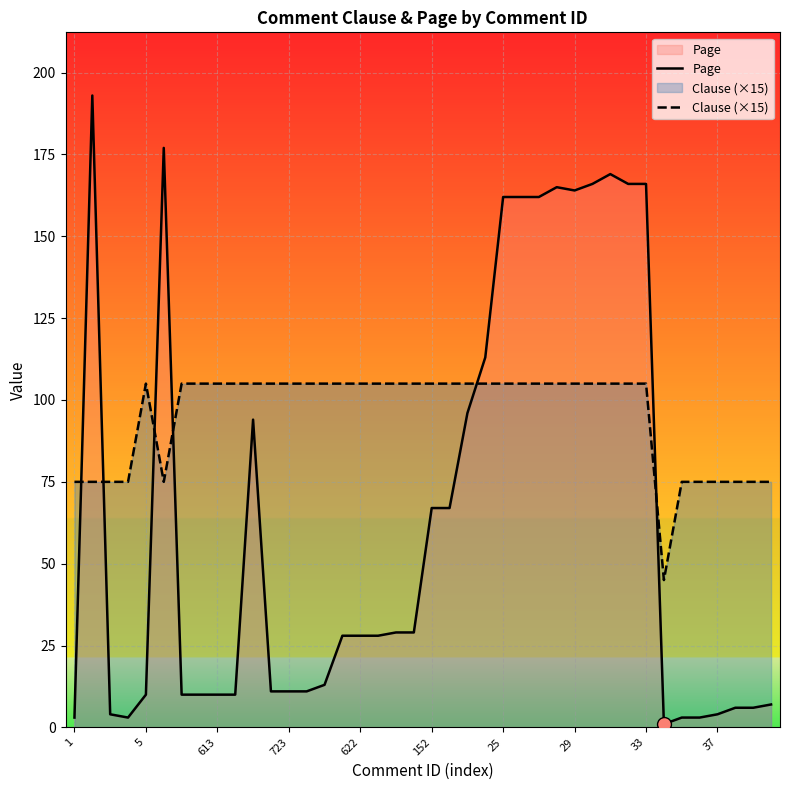

List the series in order of their peak value, highest first.

Page, Clause (×15)